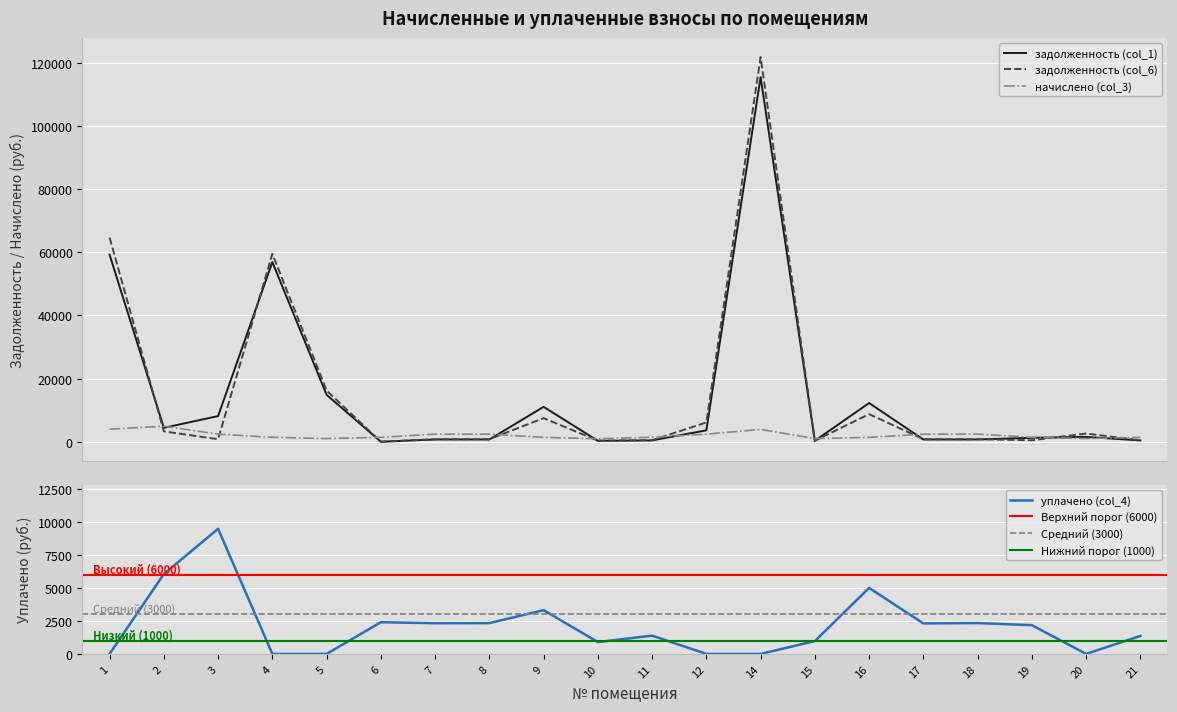

What is the difference between the задолженность (col_6) values at 10 and 17?

447.9